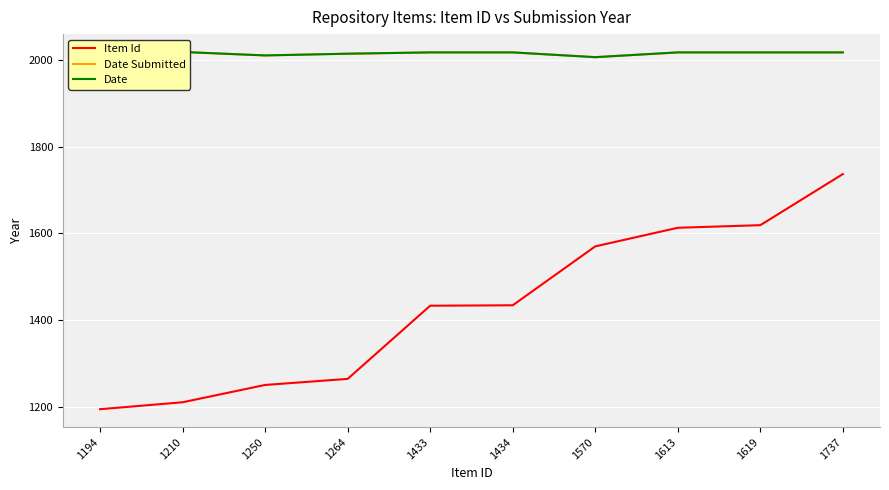

True or false: Date and Item Id intersect in this chart.

False